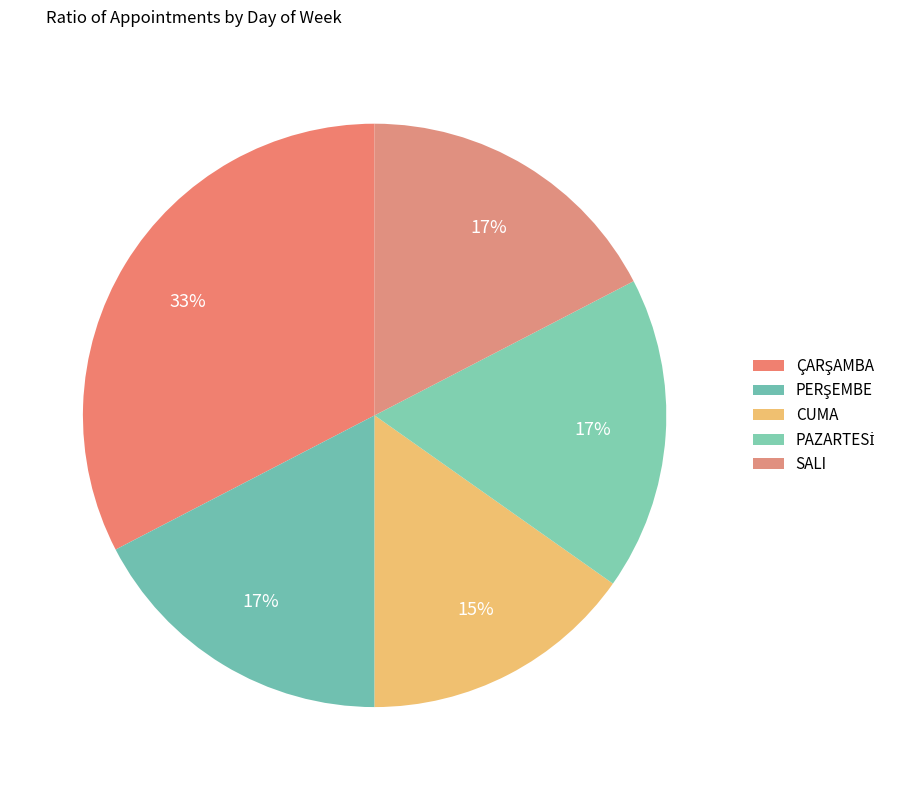

Count the number of slices in the pie.

5